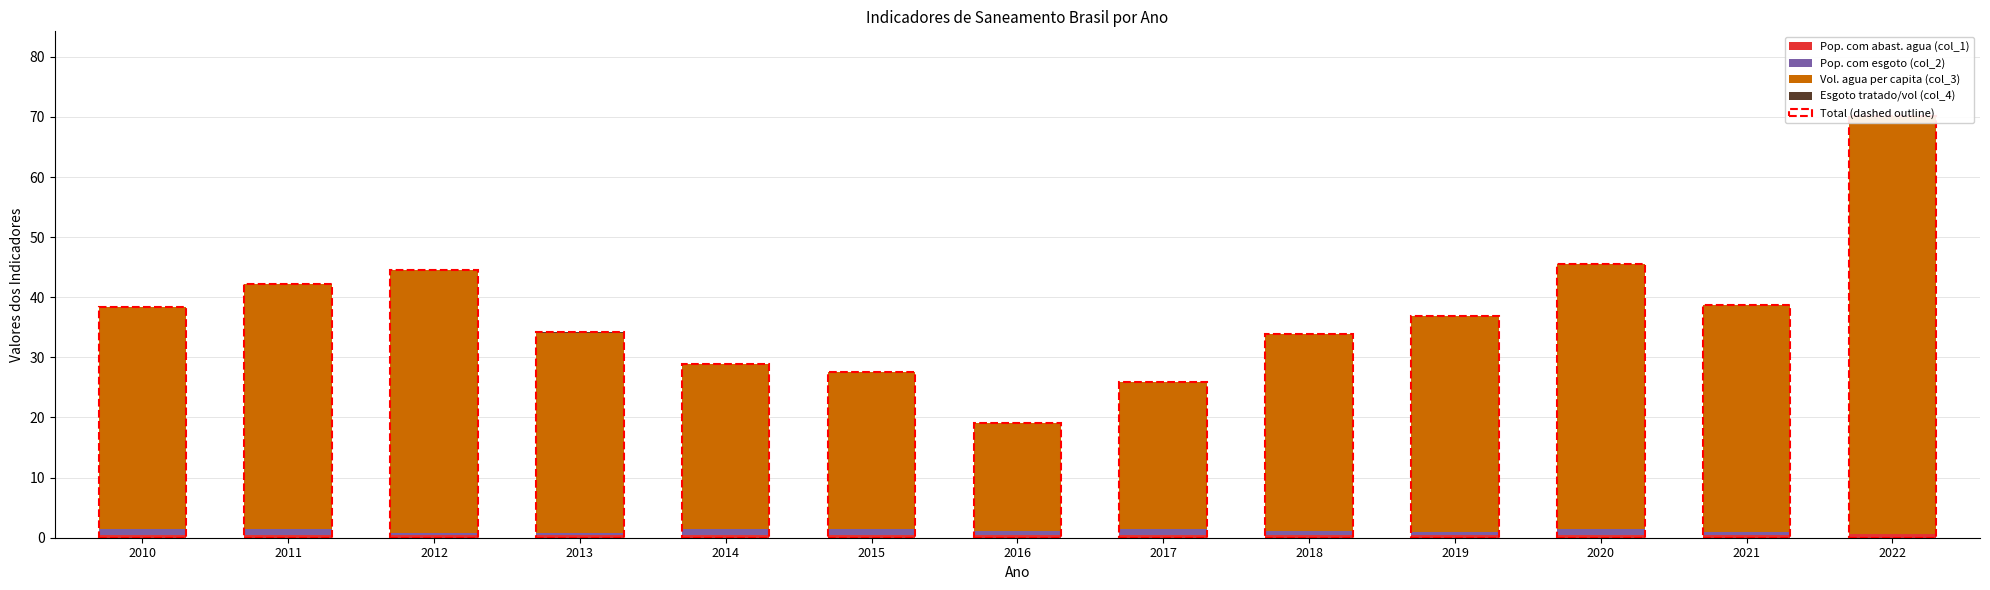

What is the difference between the maximum and minimum values in the Pop. com esgoto (col_2) series?

1.0